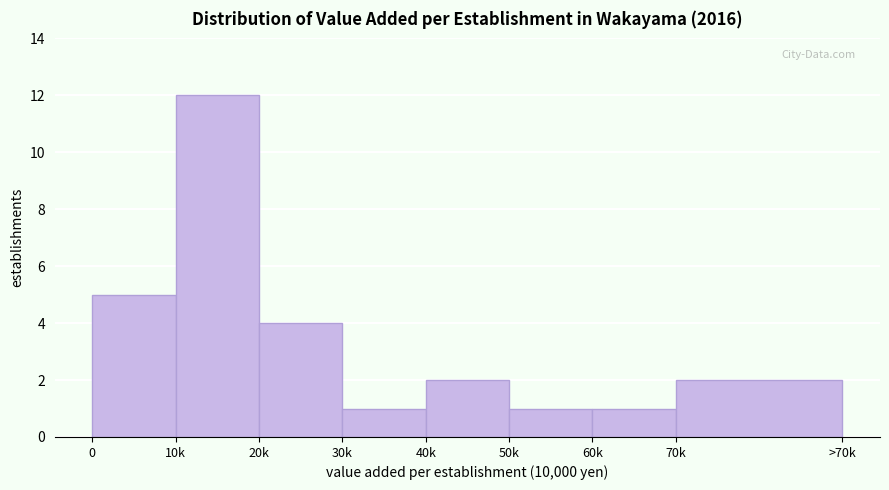

Reading left to right, transcribe all the data shown in this chart.

5	12	4	1	2	1	1	2